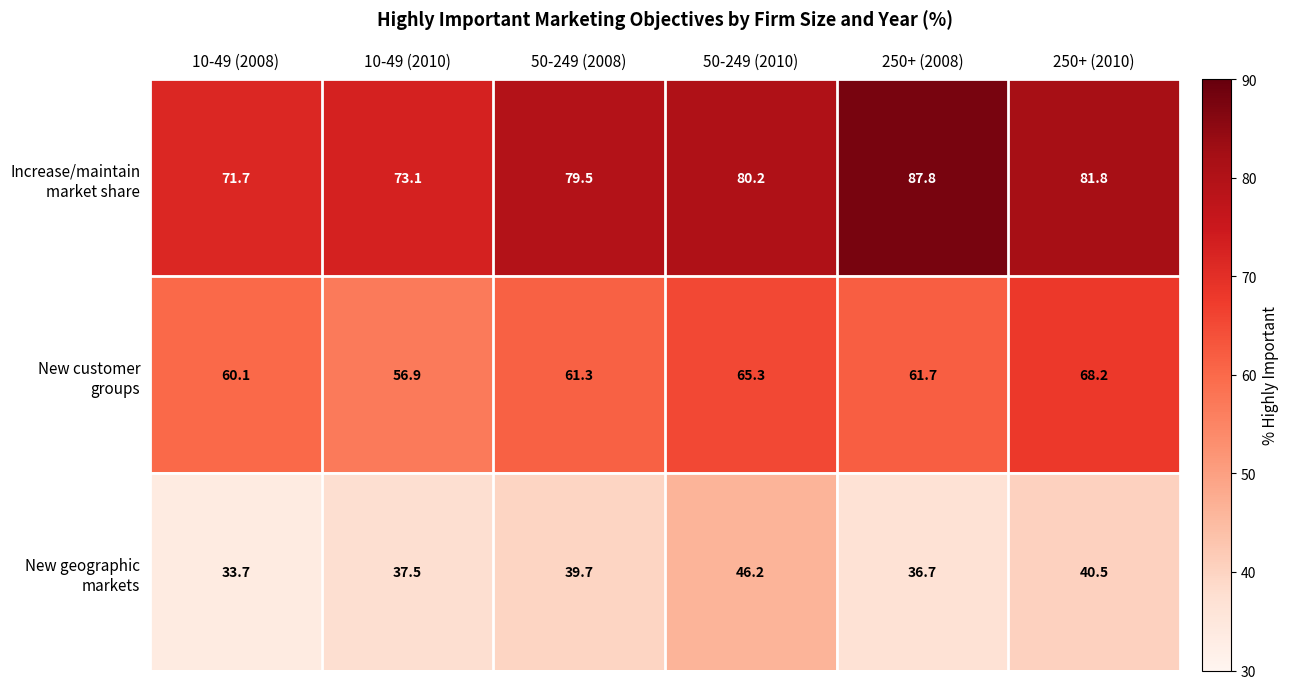

What is the spread (max minus min) of values at 250+ (2010)?

41.3